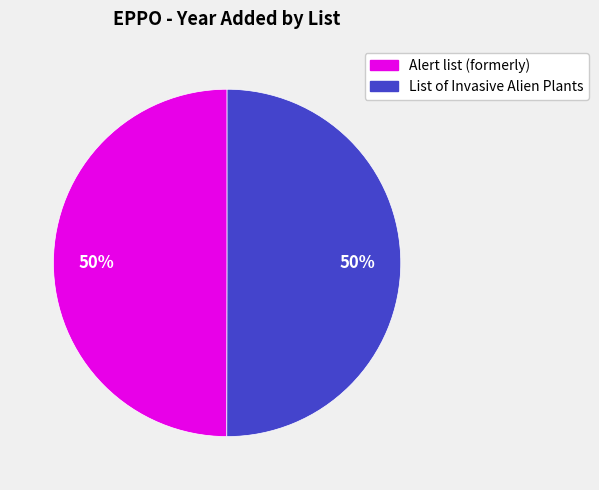

To the nearest percent, what portion does Alert list (formerly) represent?

50%